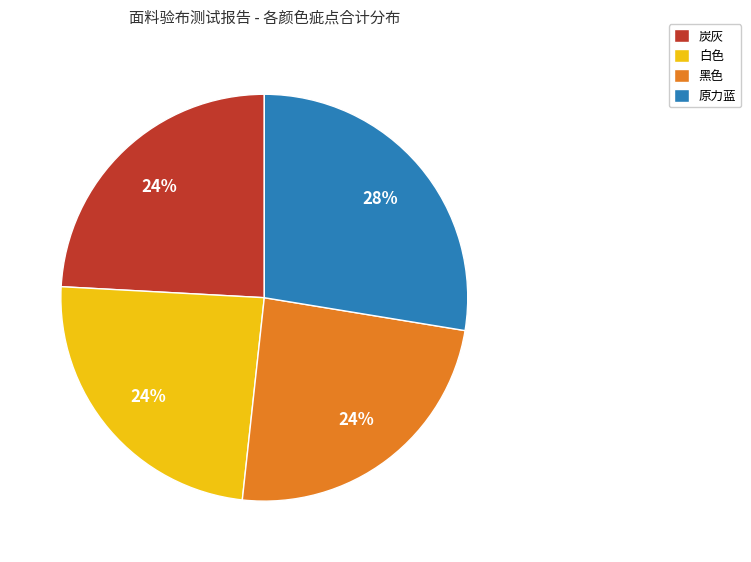

Which category has the biggest portion of the pie?

原力蓝